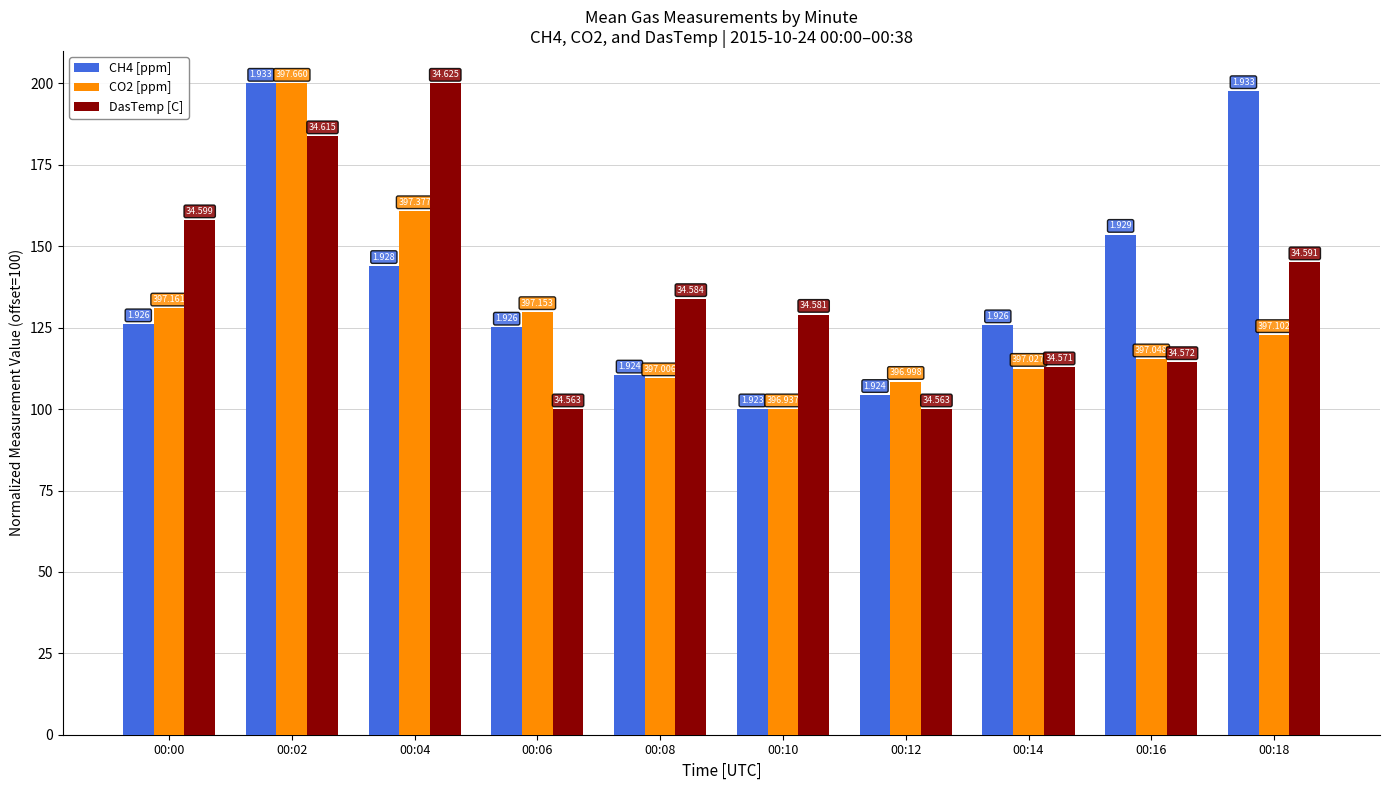

Reading left to right, extract all data points from this chart.

CH4 [ppm]: 126.1	200.0	144.0	125.1	110.4	100.0	104.4	125.8	153.6	197.7
CO2 [ppm]: 131.0	200.0	160.9	129.9	109.5	100.0	108.4	112.4	115.4	122.8
DasTemp [C]: 158.1	183.9	200.0	100.0	133.9	129.0	100.0	112.9	114.5	145.2